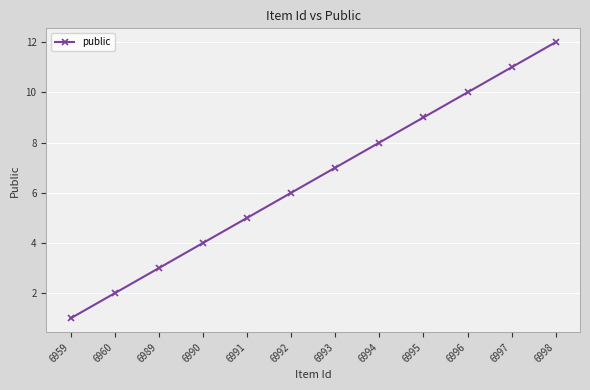

True or false: the data has more than 2 interior local peaks.

False